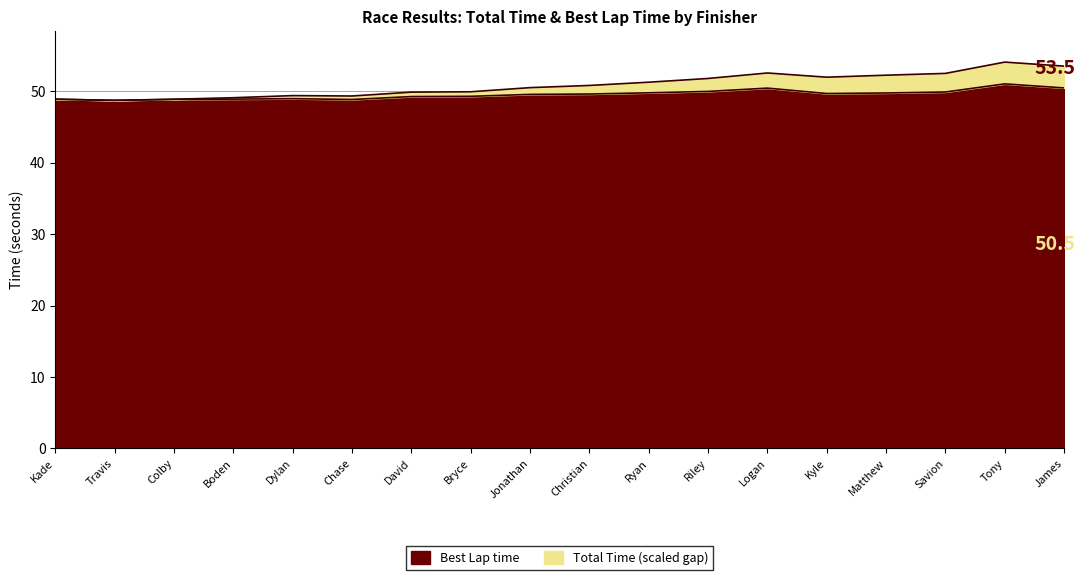

The Best Lap time series shows 69.2 at Dylan. True or false?

False